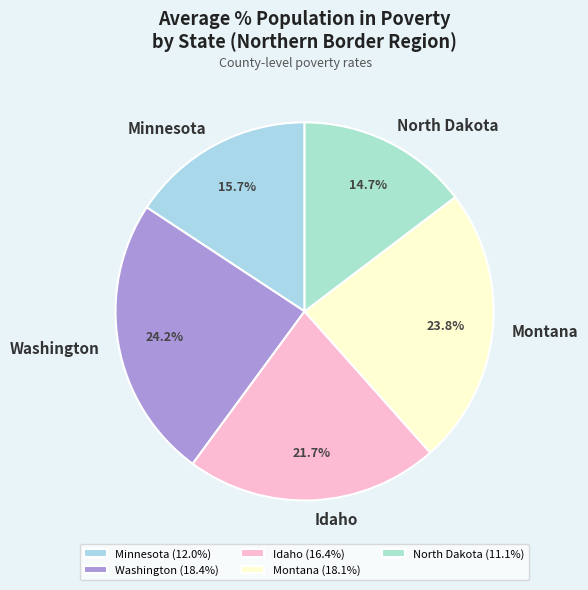

Is the sum of Washington and North Dakota greater than half?

No